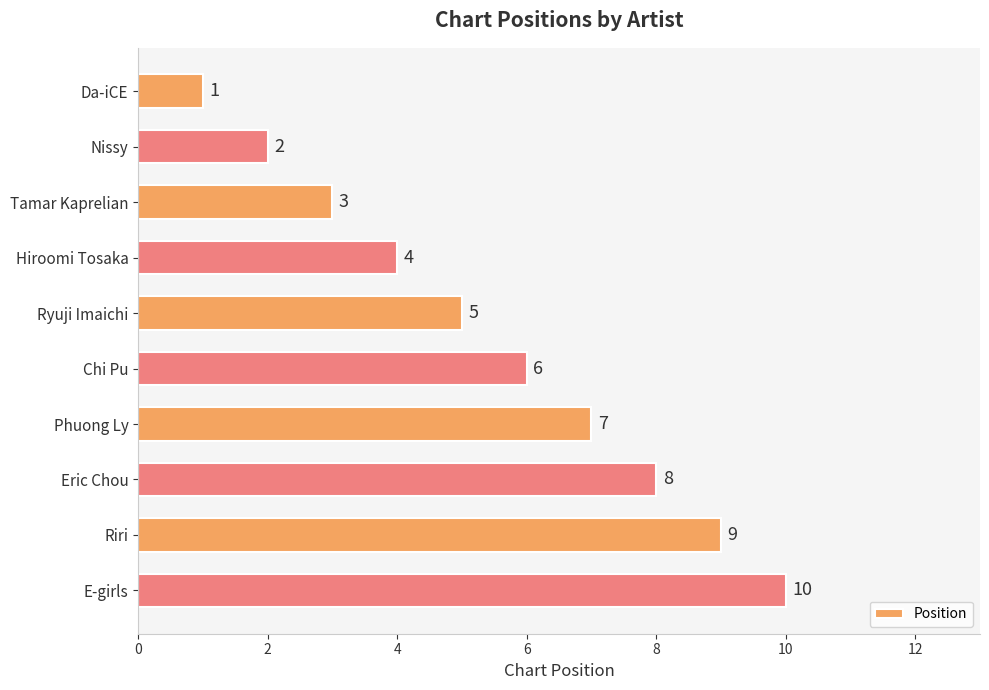

Count the values in the range 3 to 8.

6